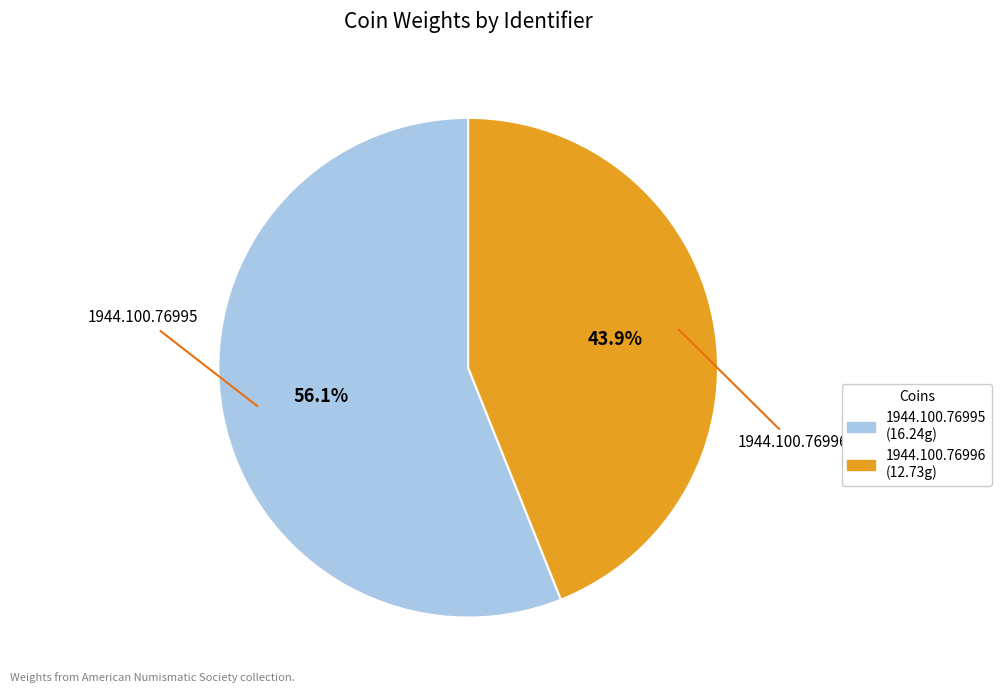

Combined, what portion of the pie is 1944.100.76996 and 1944.100.76995?

100.0%